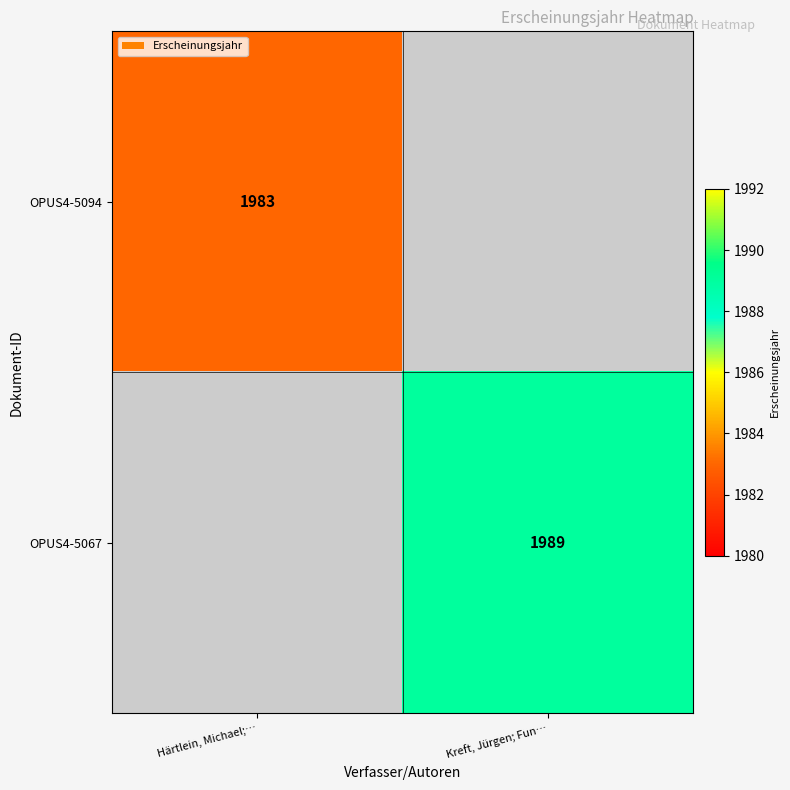

What is the maximum value shown in the chart?

1989.0